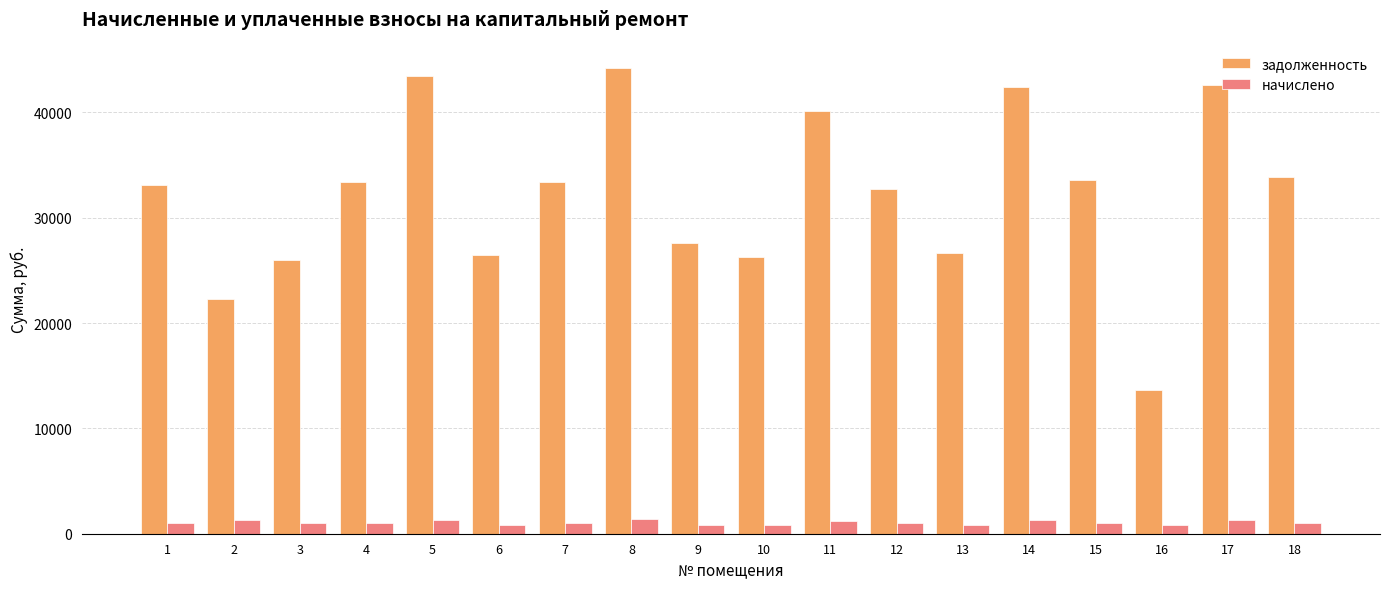

At which label does задолженность reach its peak?

8